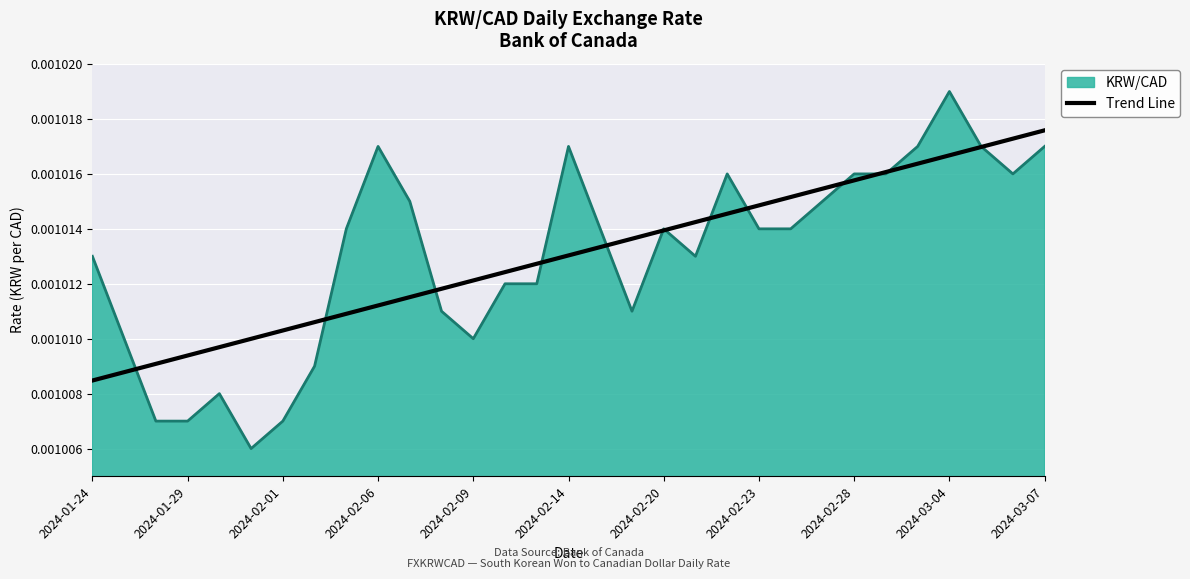

Which series has the widest spread of values?

KRW/CAD